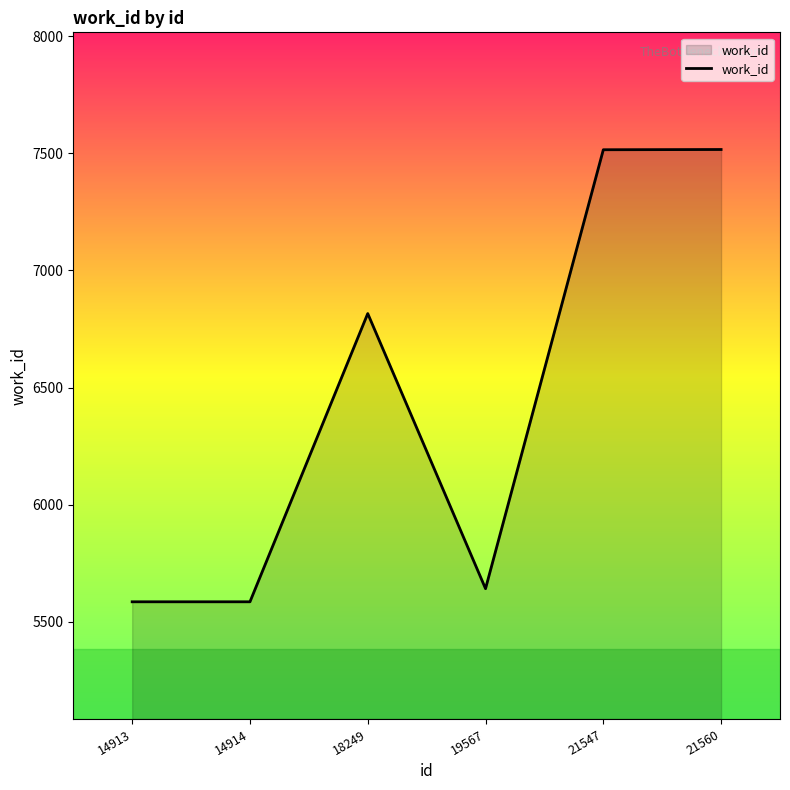

Is it true that the value at 14914 is 2980?

False